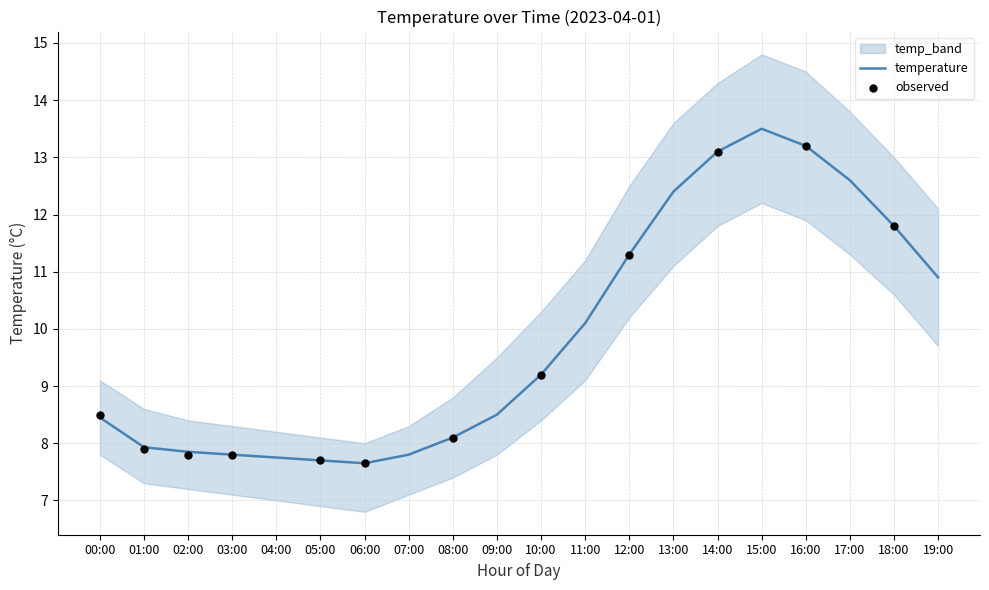

At how many categories does at least one series exceed 14?

3